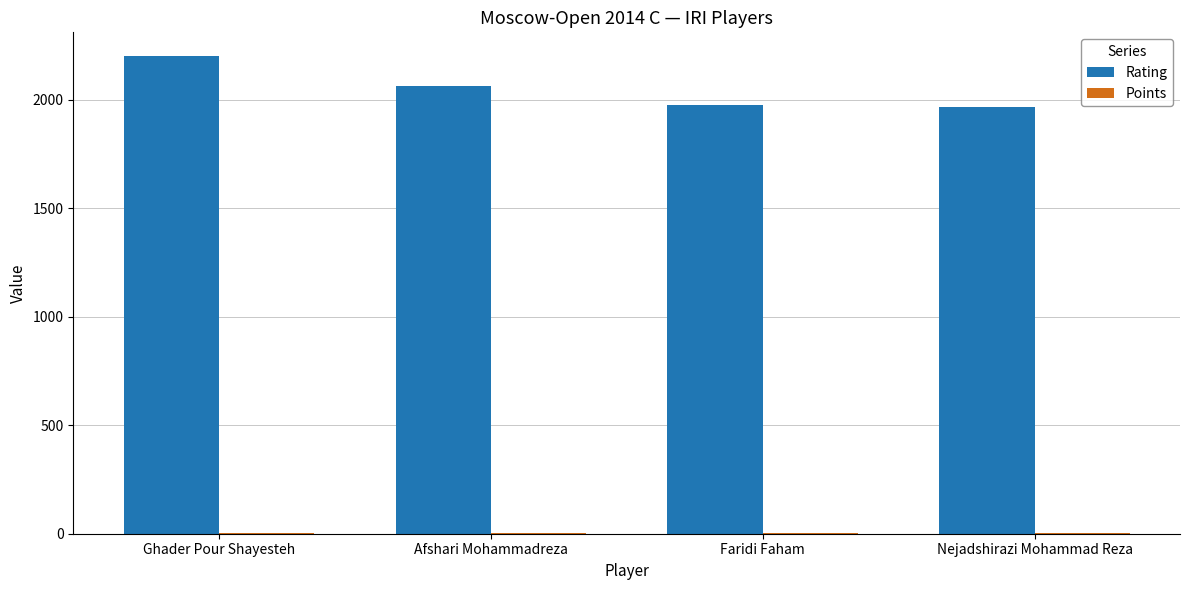

How many series are shown in this chart?

2